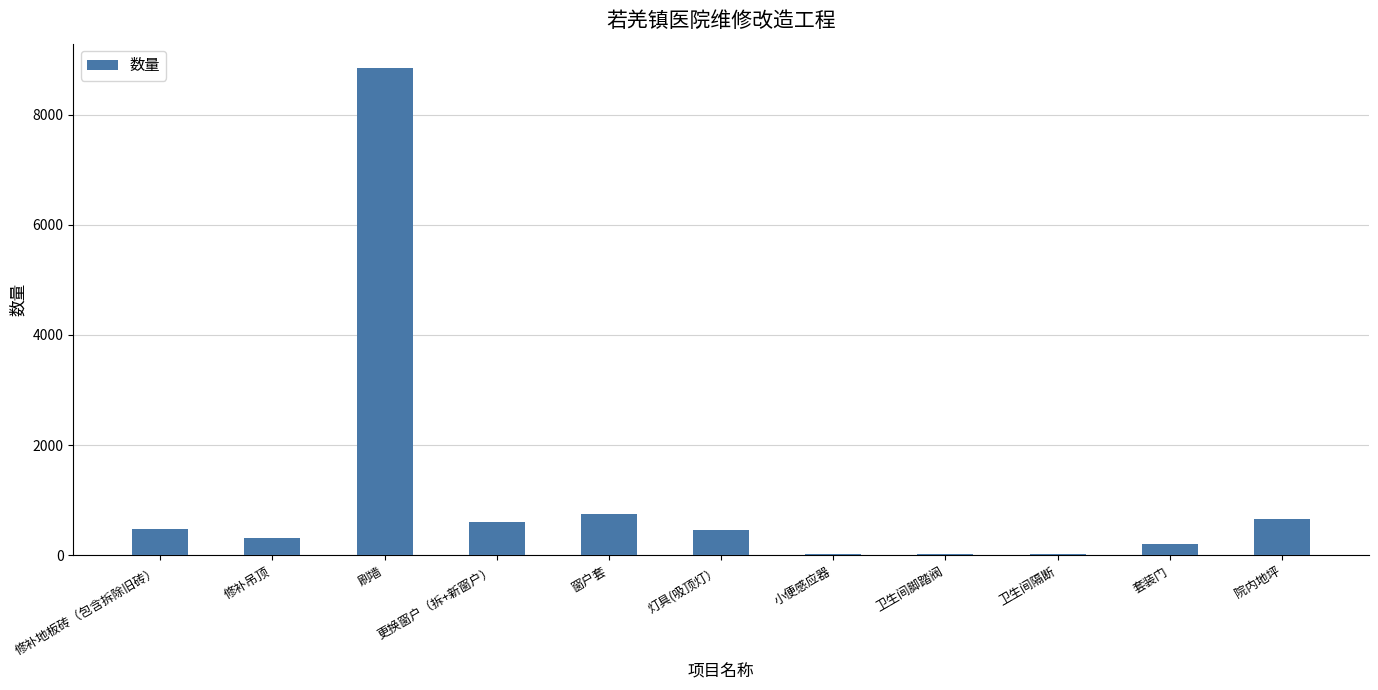

The value at 套装门 is 201. True or false?

True